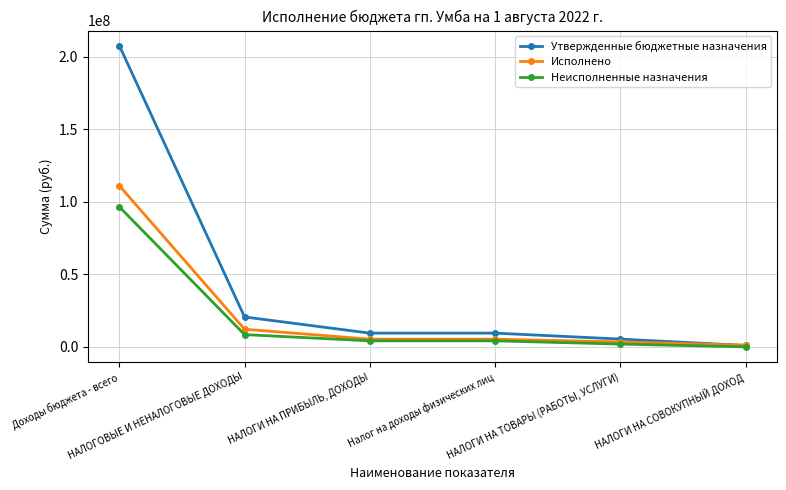

Which series has the largest total across all categories?

Утвержденные бюджетные назначения